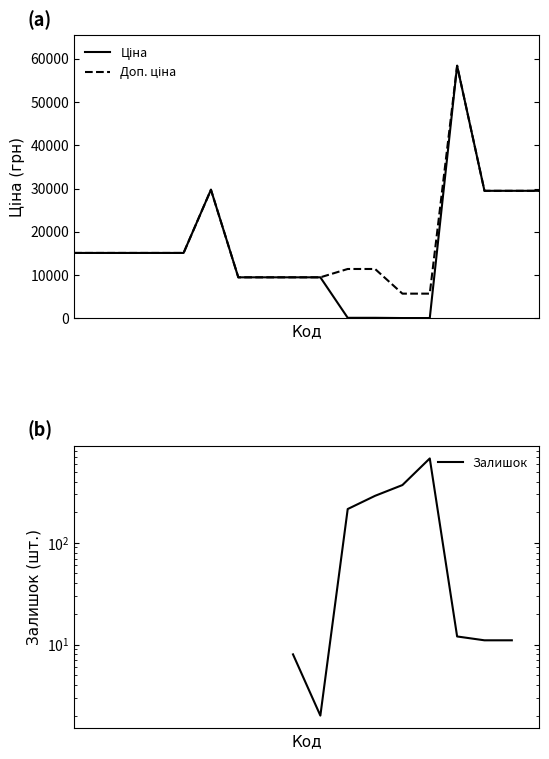

Count the number of categories in the chart.

18